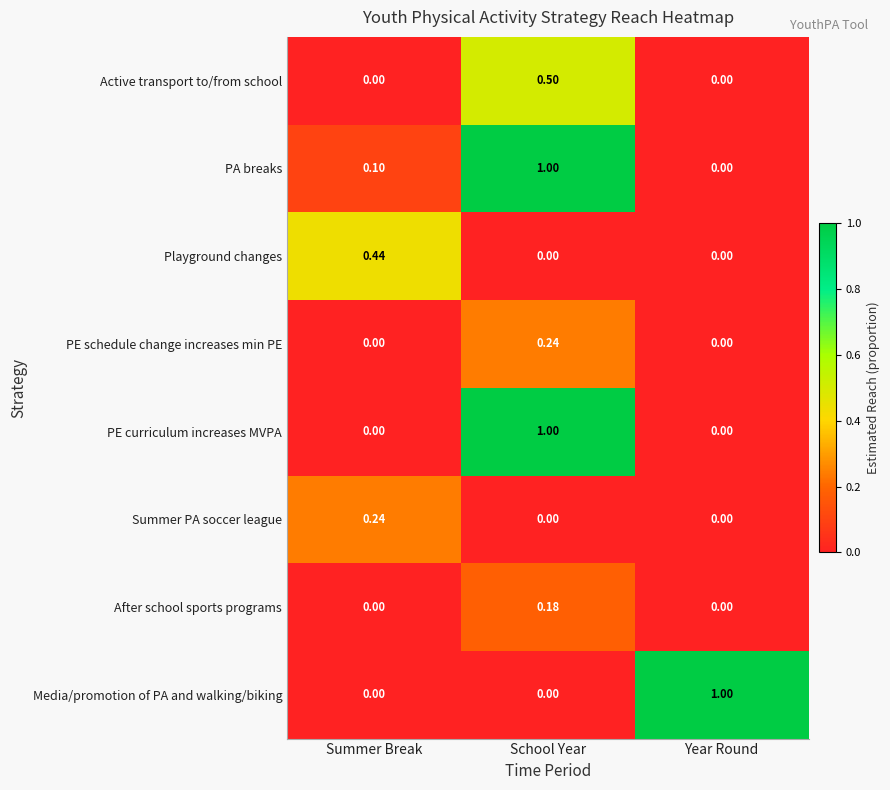

At how many categories does at least one series exceed 0?

3